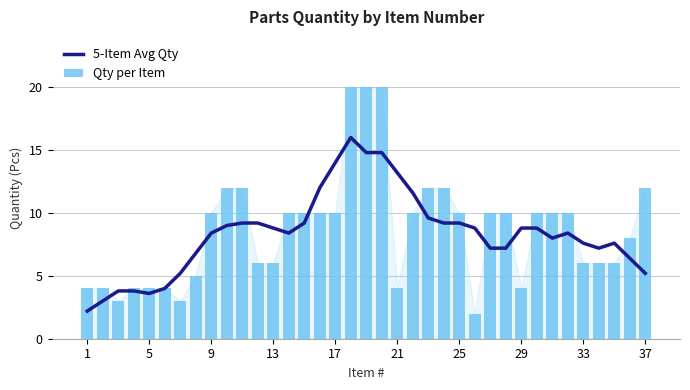

Which series has the largest total across all categories?

Qty per Item